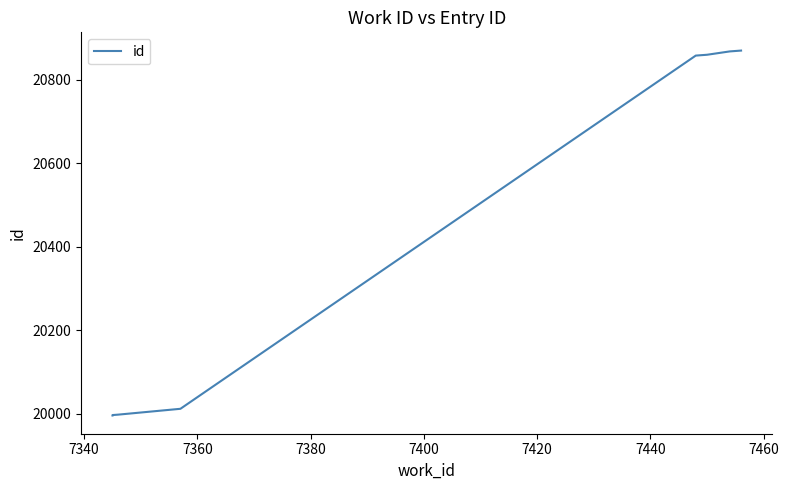

Reading left to right, list all the values displayed in this chart.

19996	19997	19998	20012	20858	20859	20860	20868	20869	20870